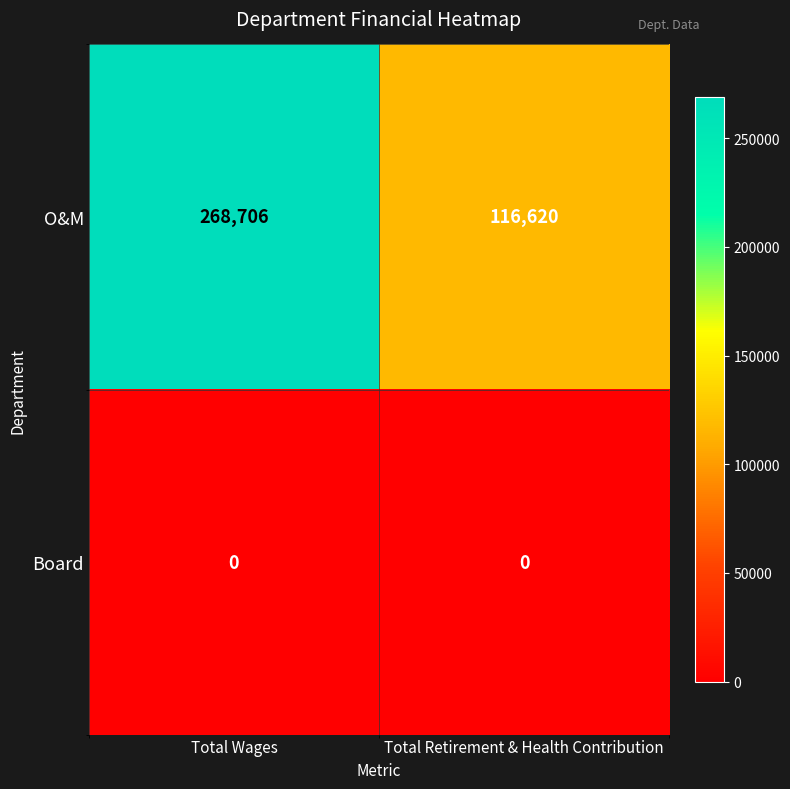

The O&M series shows 116620 at Total Retirement & Health Contribution. True or false?

True